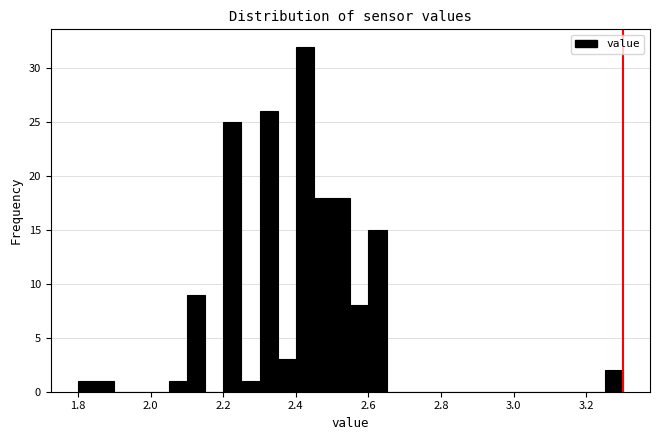

Around what value on the x-axis is the tallest bar? Give the approximate position of its centre, as read against the axis.

2.42